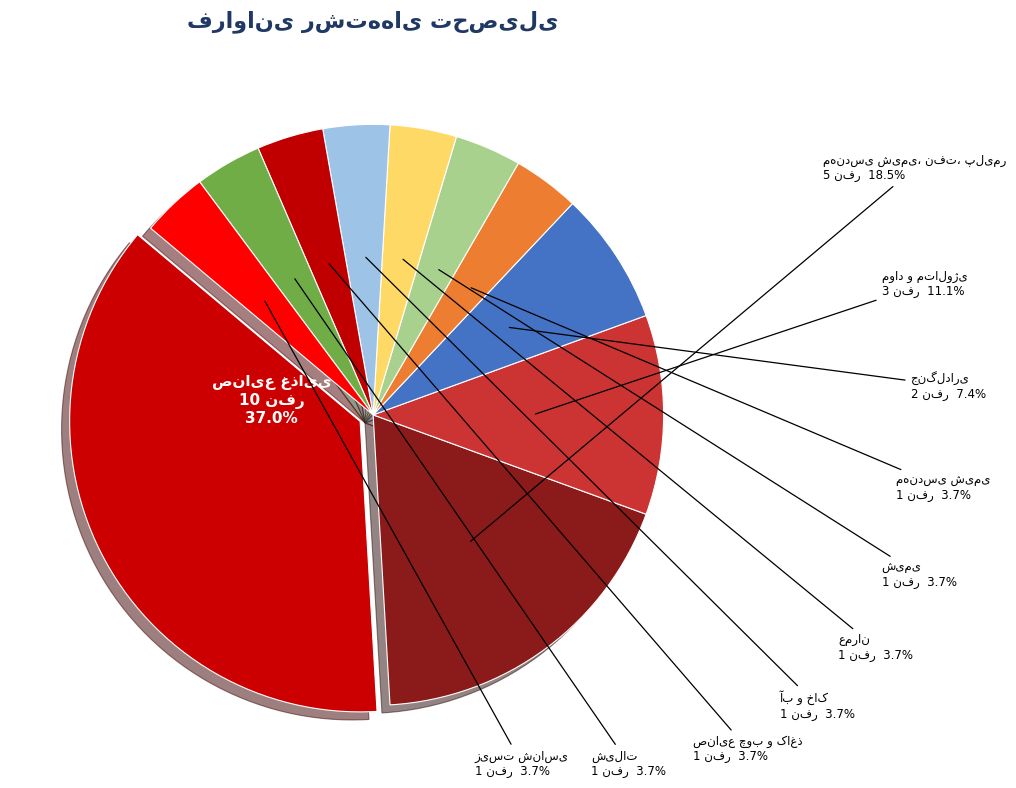

Count the number of slices in the pie.

11